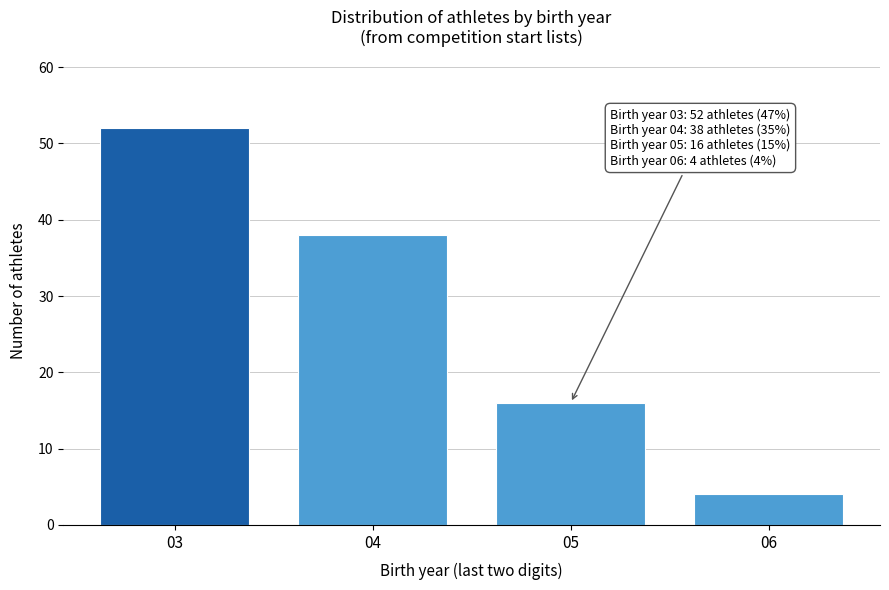

Reading right to left, transcribe all the data shown in this chart.

06=4	05=16	04=38	03=52